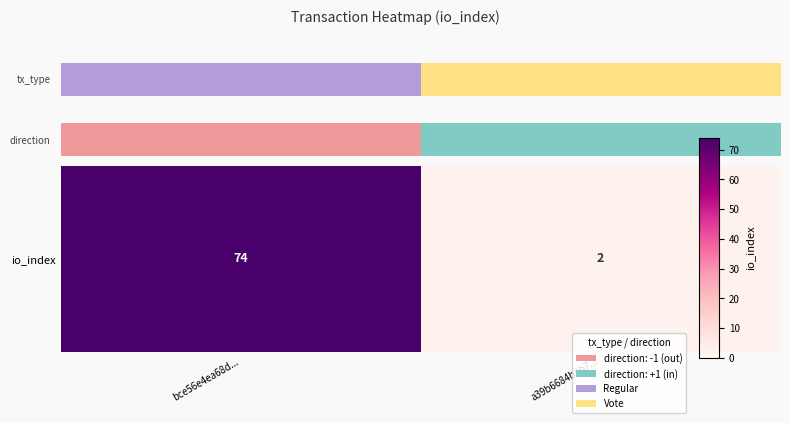

What is the greatest value displayed?

74